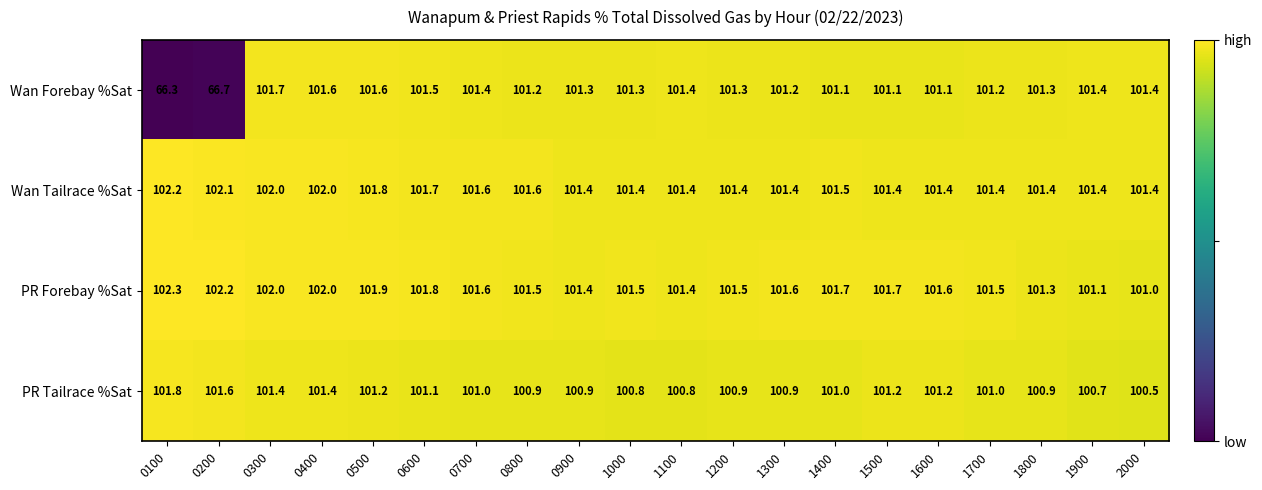

What is the sum of all Wan Tailrace %Sat values?

2031.9